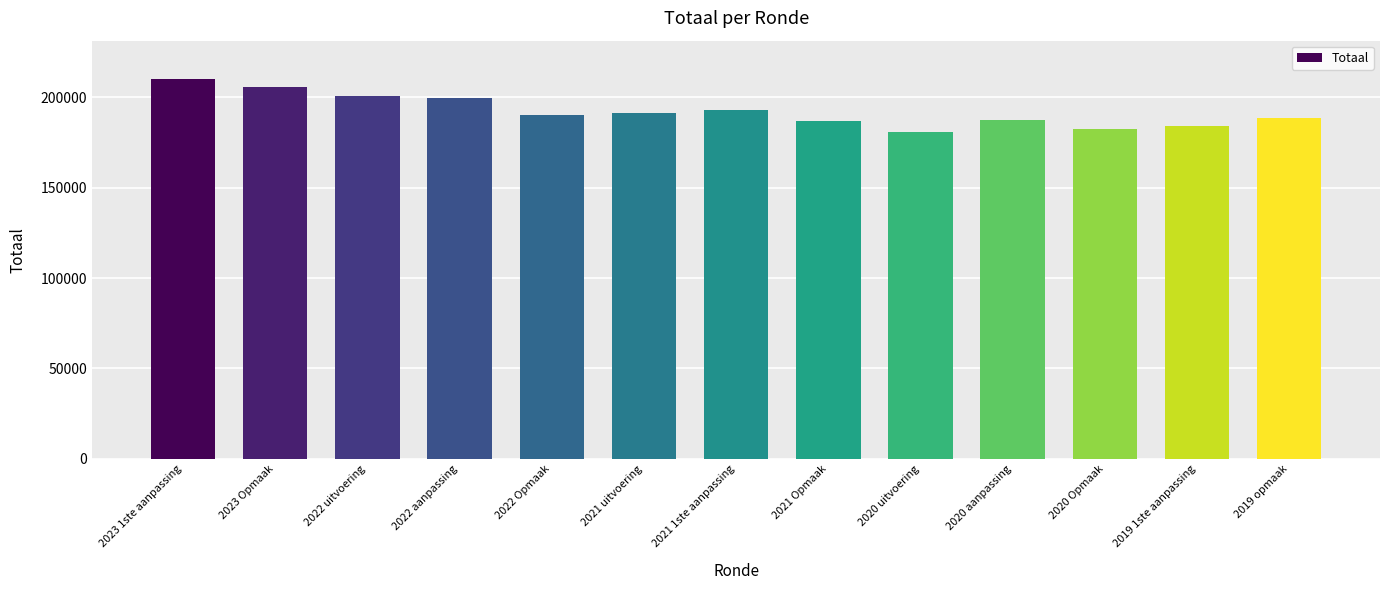

What is the average value?

192325